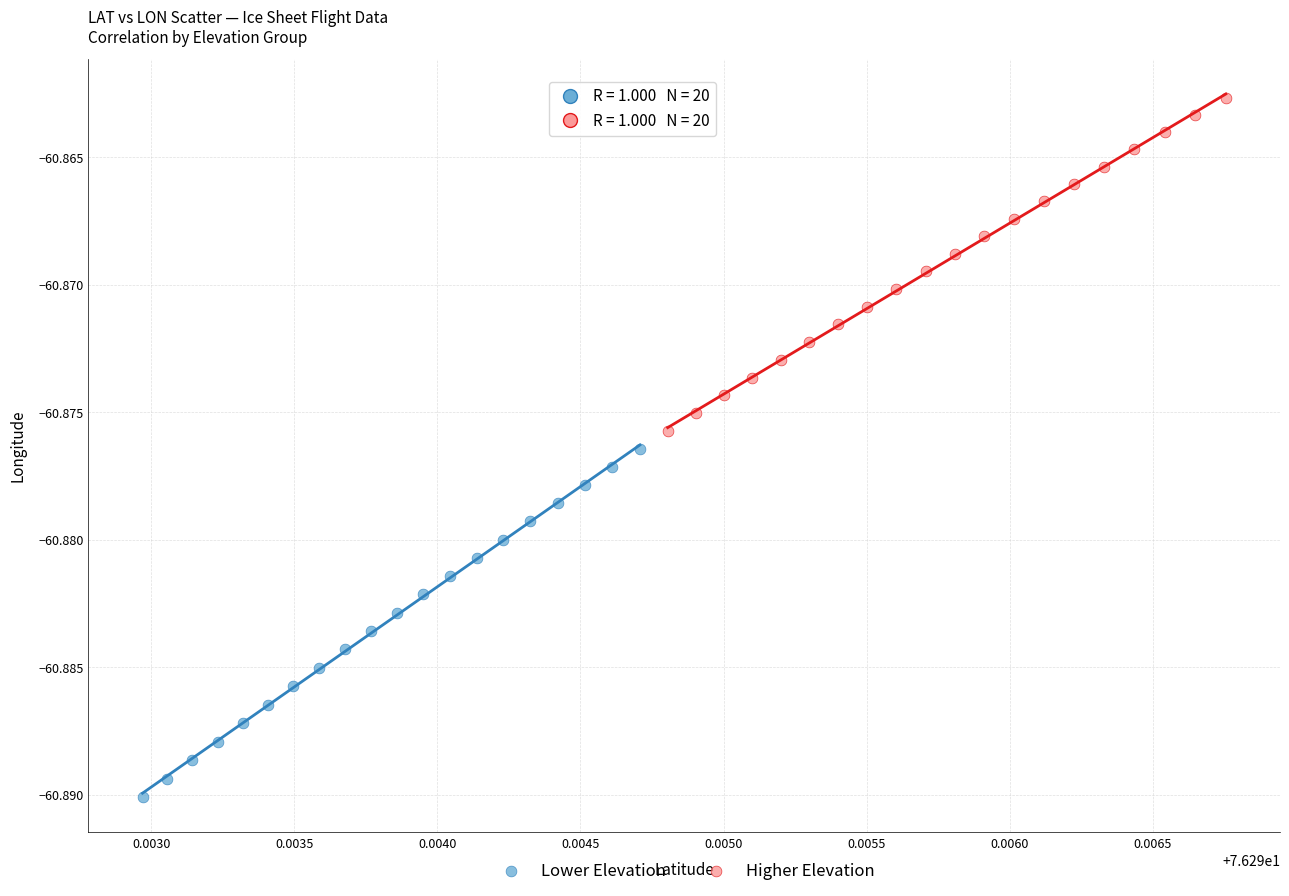

Which series reaches the maximum Y coordinate?

Higher Elevation